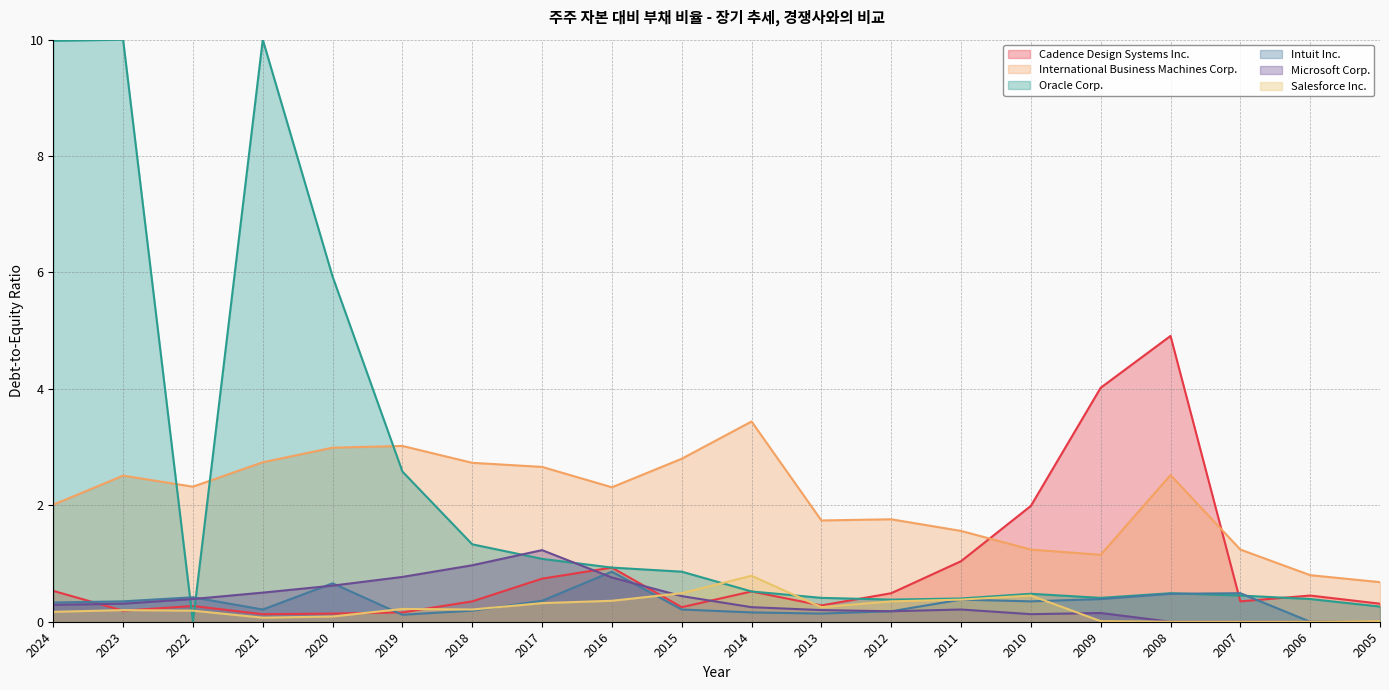

List the labels in order of International Business Machines Corp. value, smallest first.

2005, 2006, 2009, 2010, 2007, 2011, 2013, 2012, 2024, 2016, 2022, 2023, 2008, 2017, 2018, 2021, 2015, 2020, 2019, 2014